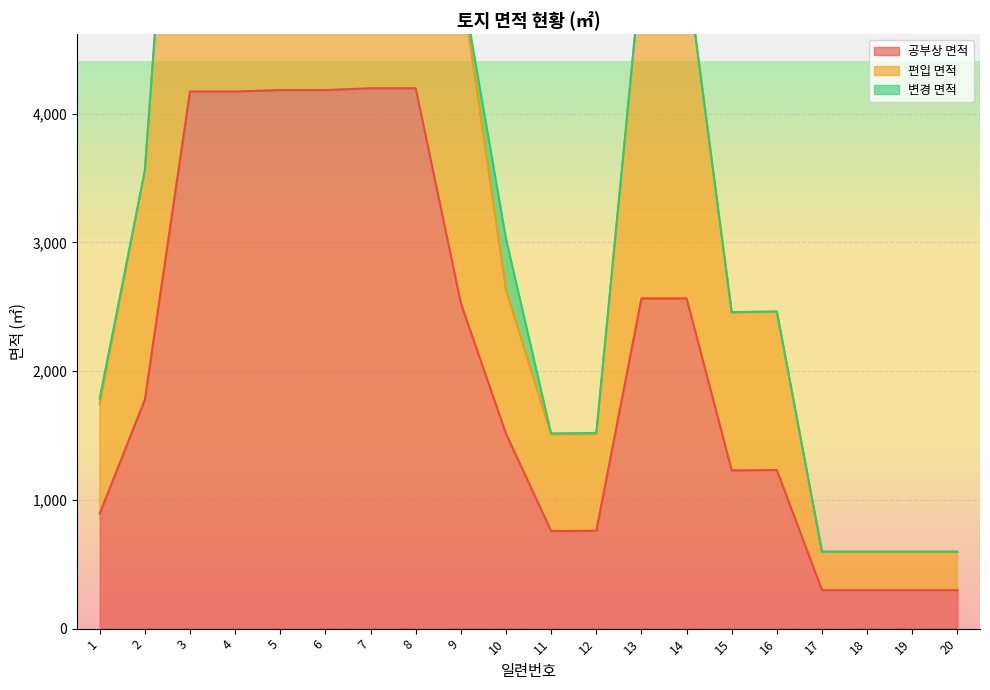

Which series has the largest total across all categories?

편입 면적